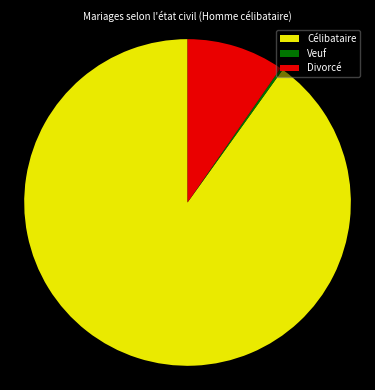

Is it true that Célibataire is 90% of the pie?

True